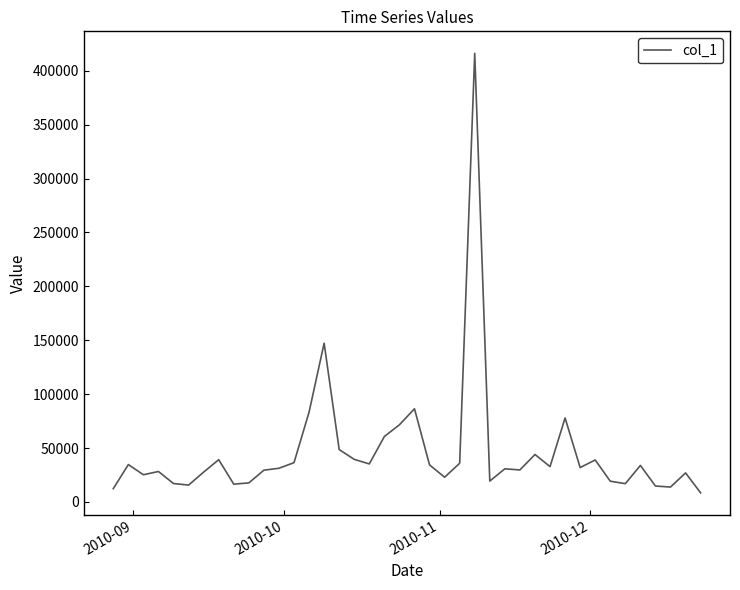

What is the difference between the maximum and minimum values?

407804.3